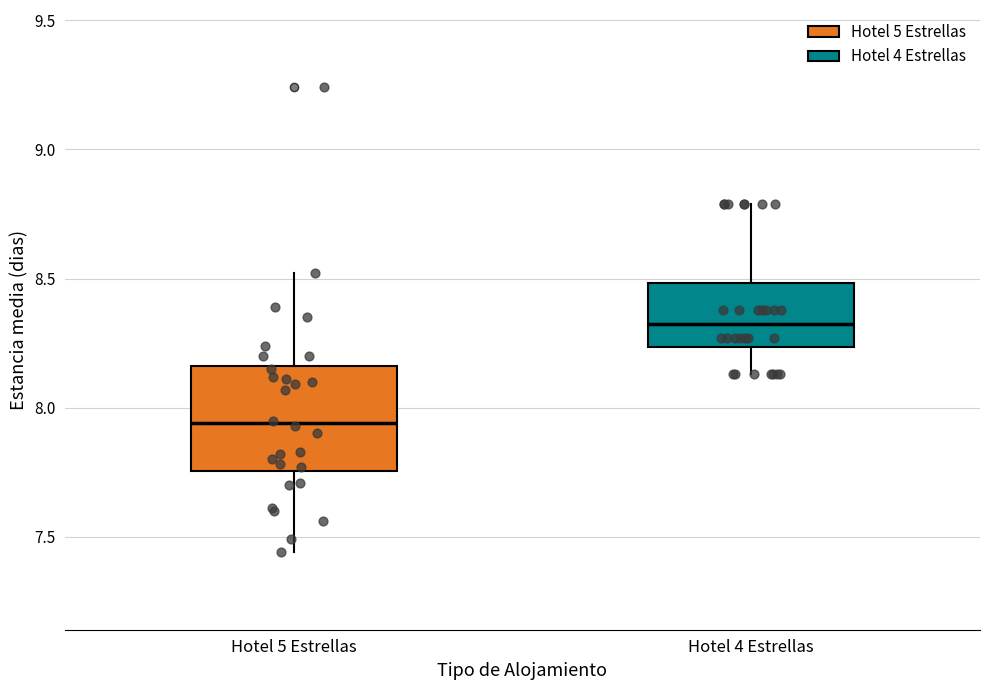

Comparing the boxes themselves (not the whiskers), which one is the tallest?

Hotel 5 Estrellas